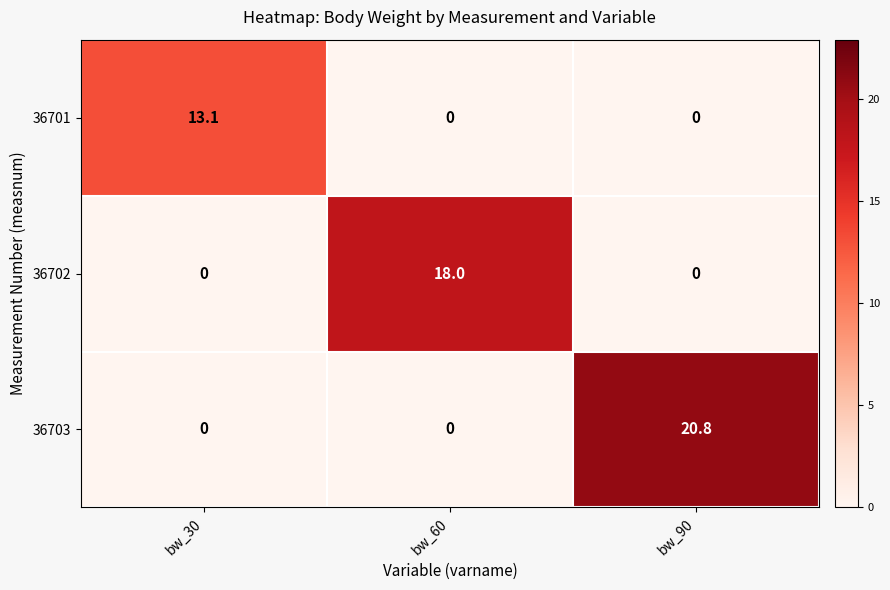

The value of 36703 at bw_60 is 0.0. True or false?

True